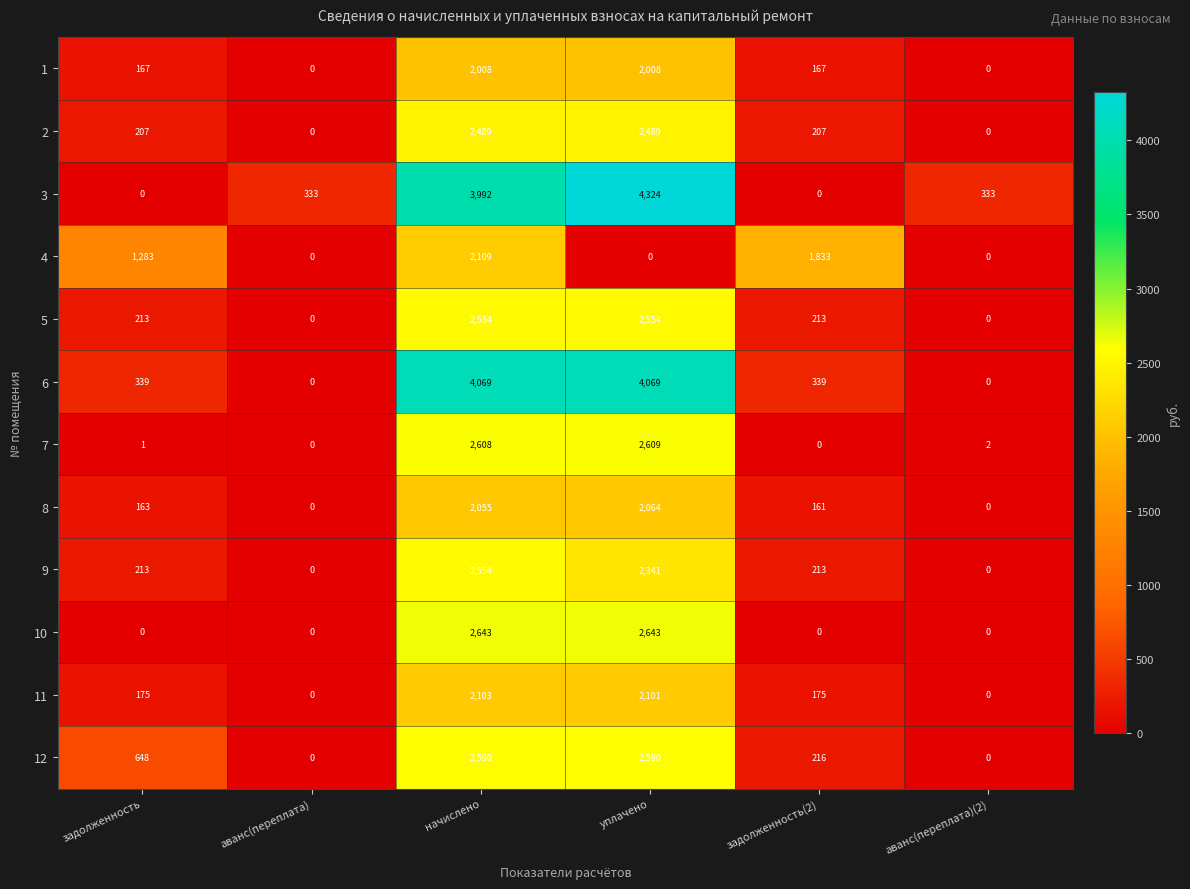

The value of 8 at уплачено is 2064. True or false?

True